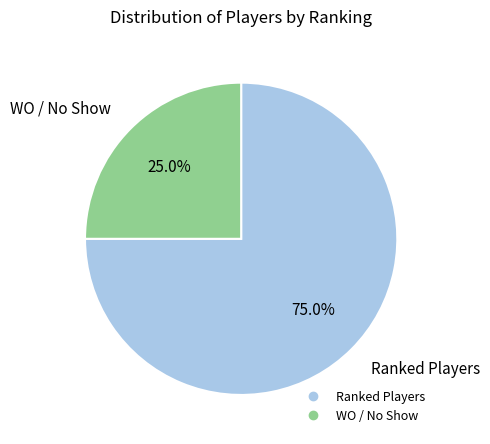

To the nearest percent, what is the average slice percentage?

50%